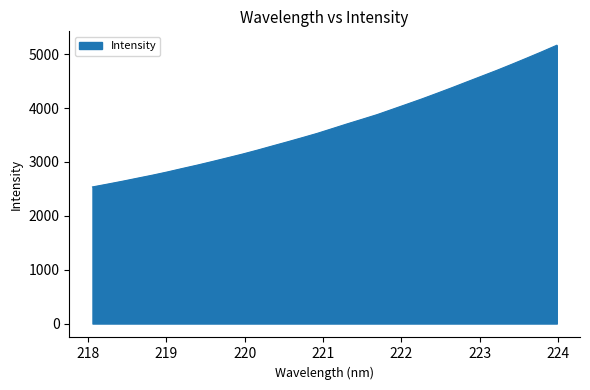

What is the maximum value shown in the chart?

5166.9